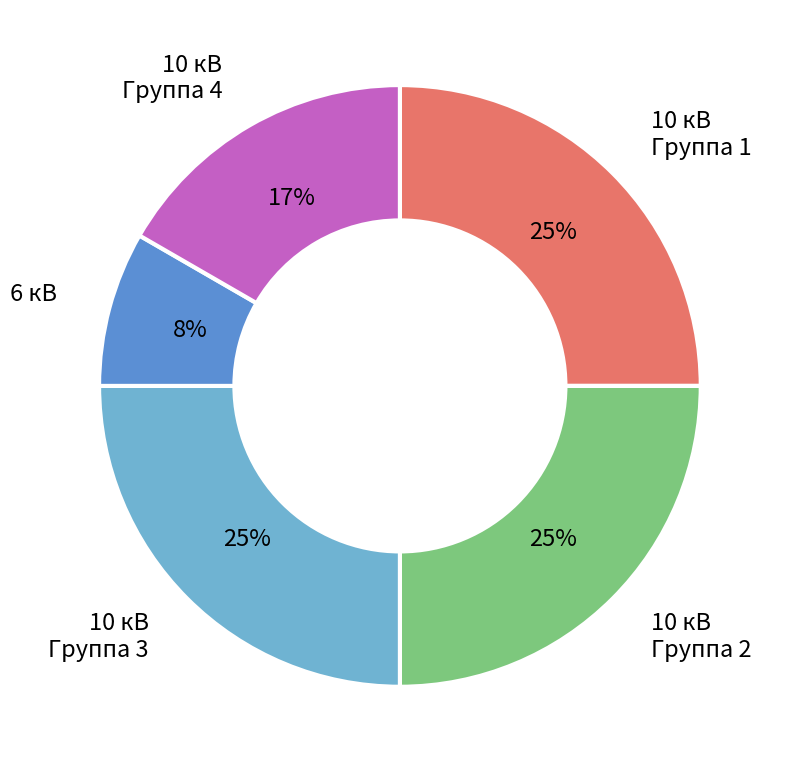

To the nearest percent, what is the average slice percentage?

20%